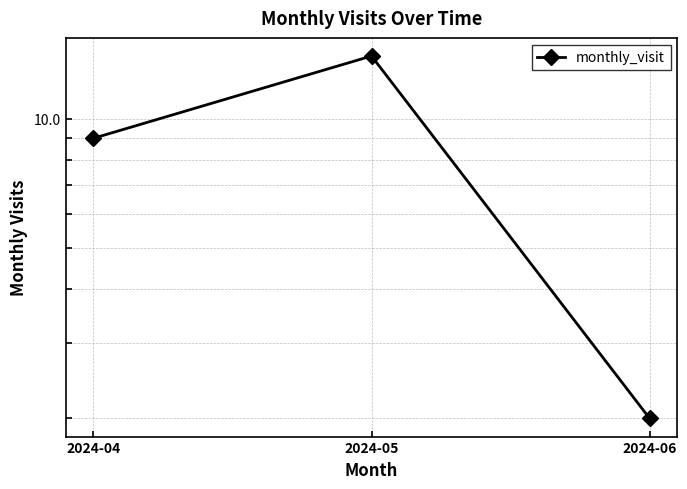

How many data points are less than 9?

1